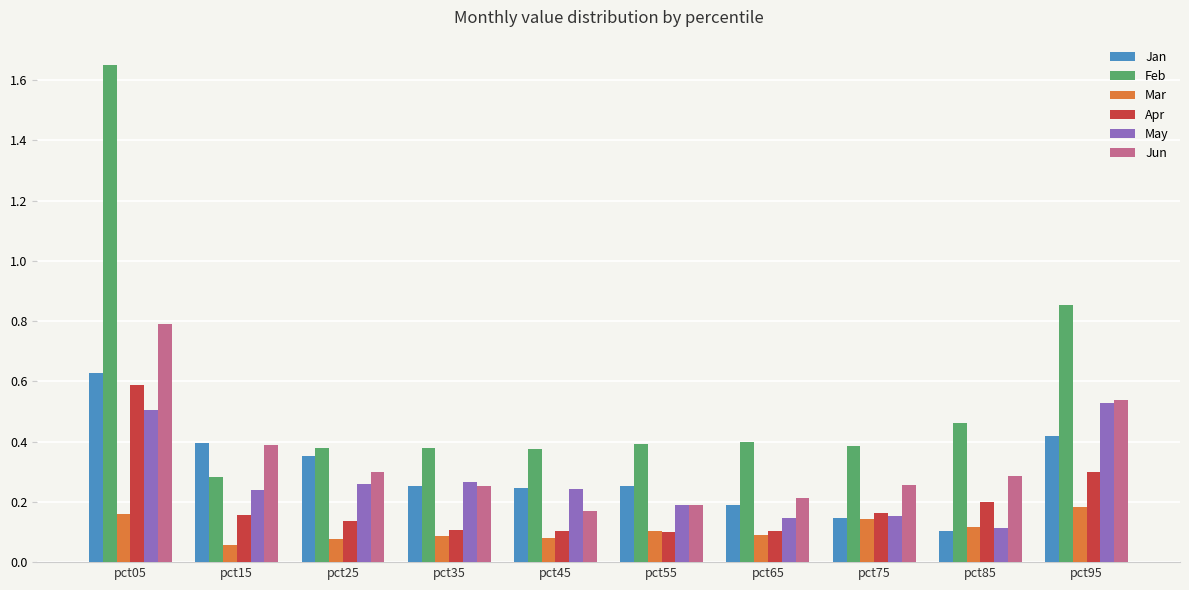

Is it true that Feb equals 0.2 at pct35?

False